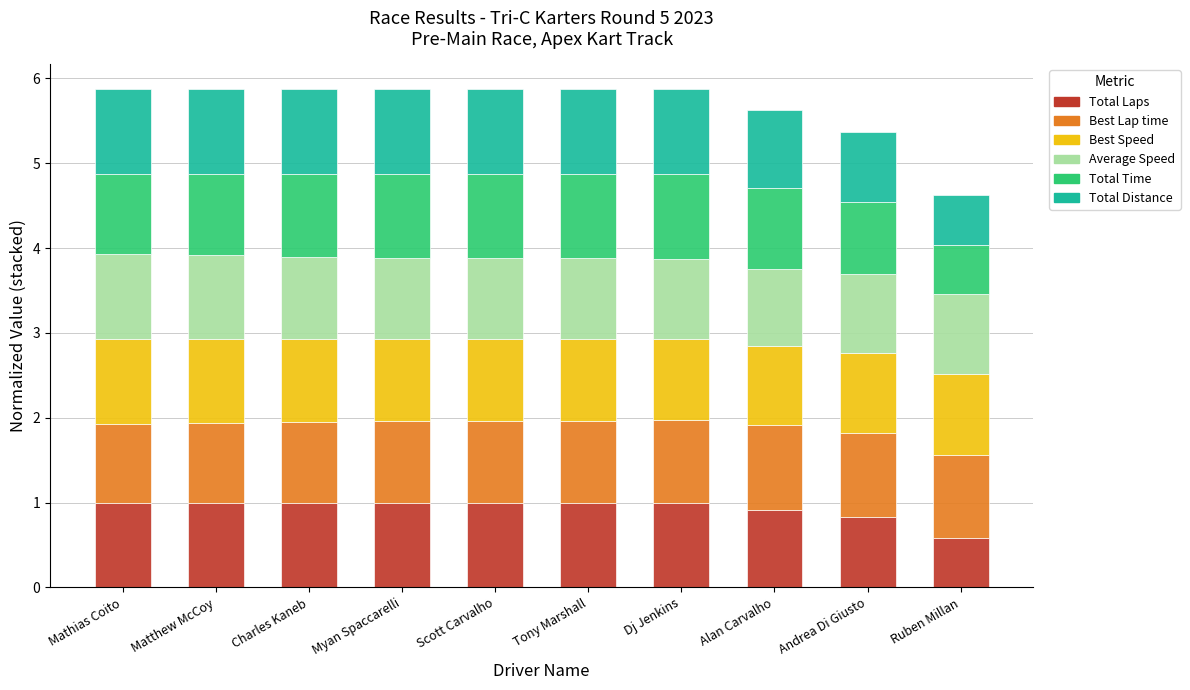

What is the highest value of the Total Laps series?

1.0